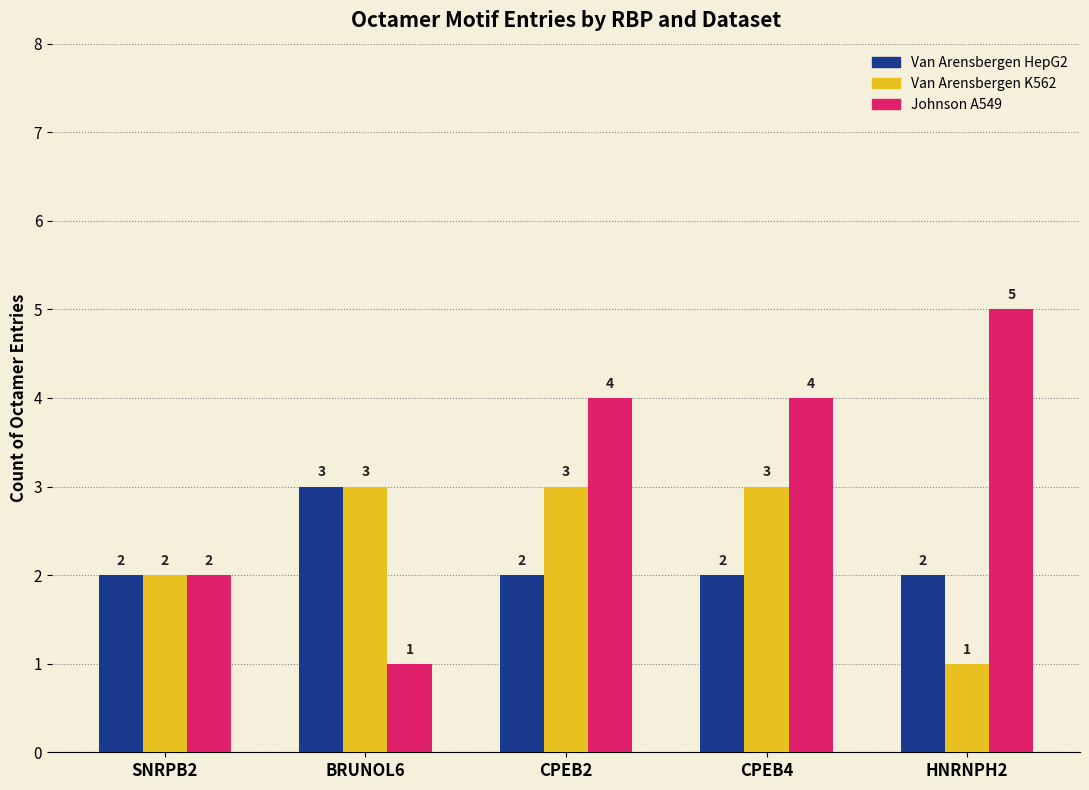

Reading left to right, list all the values displayed in this chart.

Van Arensbergen HepG2: 2	3	2	2	2
Van Arensbergen K562: 2	3	3	3	1
Johnson A549: 2	1	4	4	5